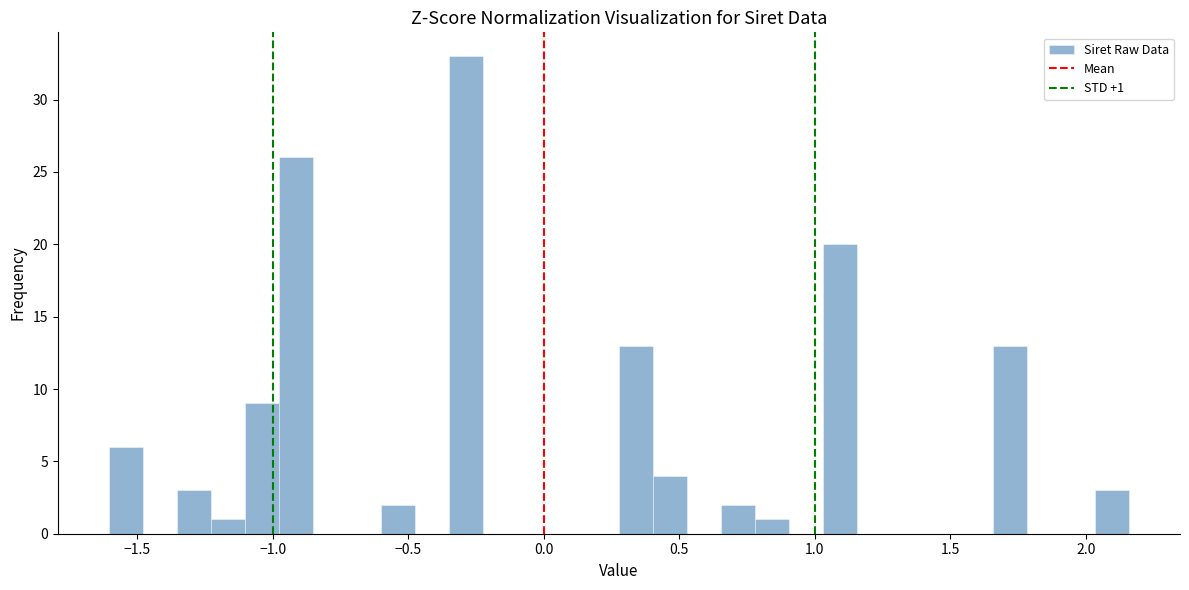

Read against the x-axis, roughly where is the centre of the tallest bar?

-0.30